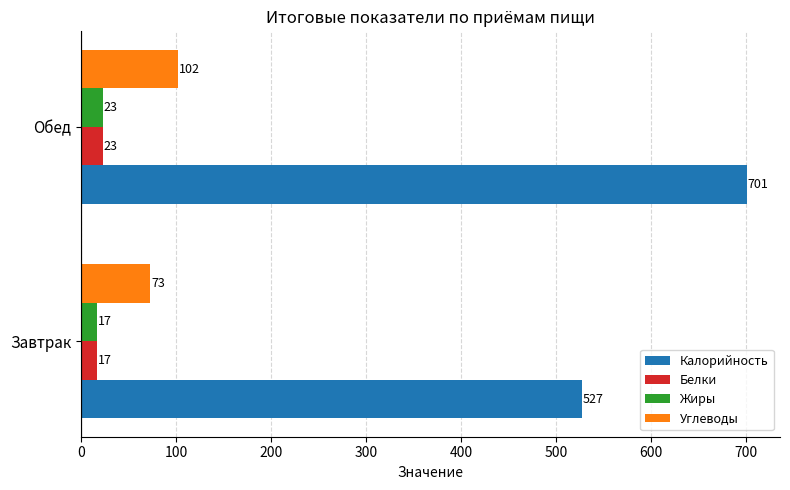

What is the sum of the Белки values at Завтрак and Обед?

40